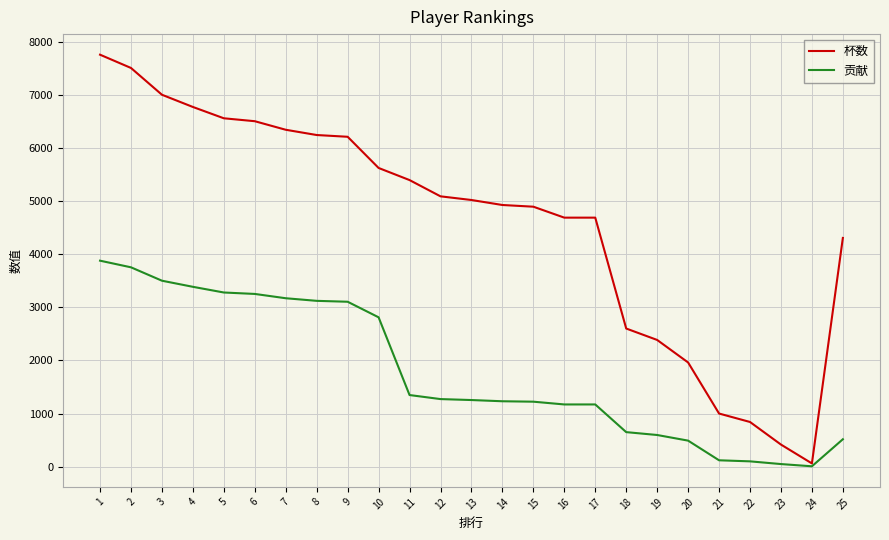

Rank the series at 17 from highest to lowest value.

杯数, 贡献